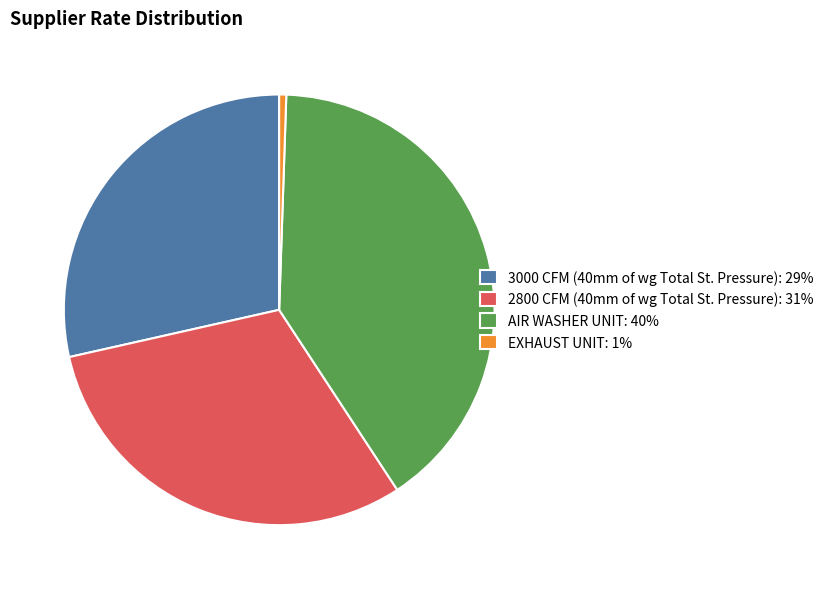

Which has a higher value, 3000 CFM (40mm of wg Total St. Pressure): 29% or 2800 CFM (40mm of wg Total St. Pressure): 31%?

2800 CFM (40mm of wg Total St. Pressure): 31%